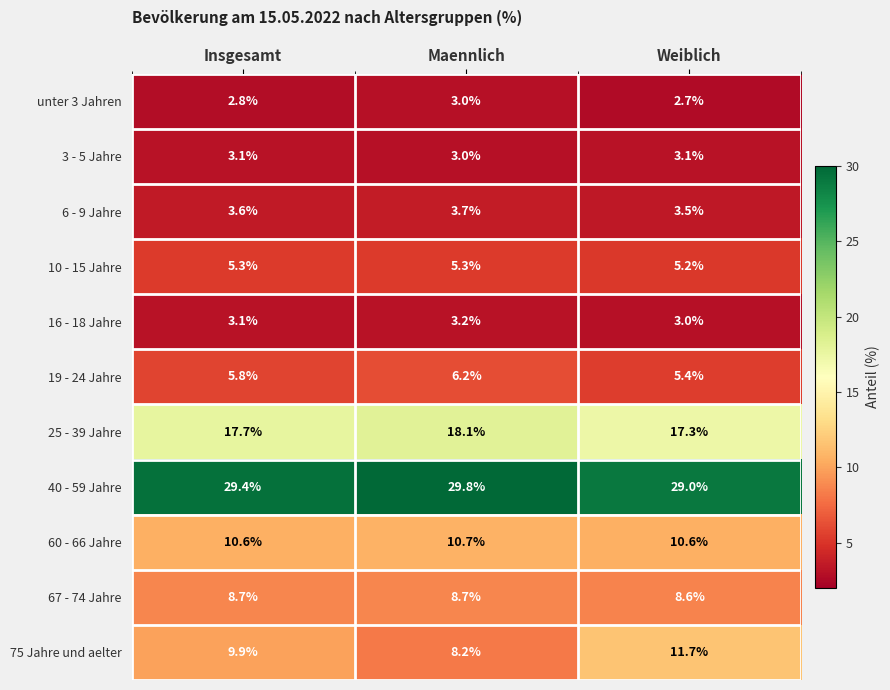

What is the sum of all 60 - 66 Jahre values?

31.9